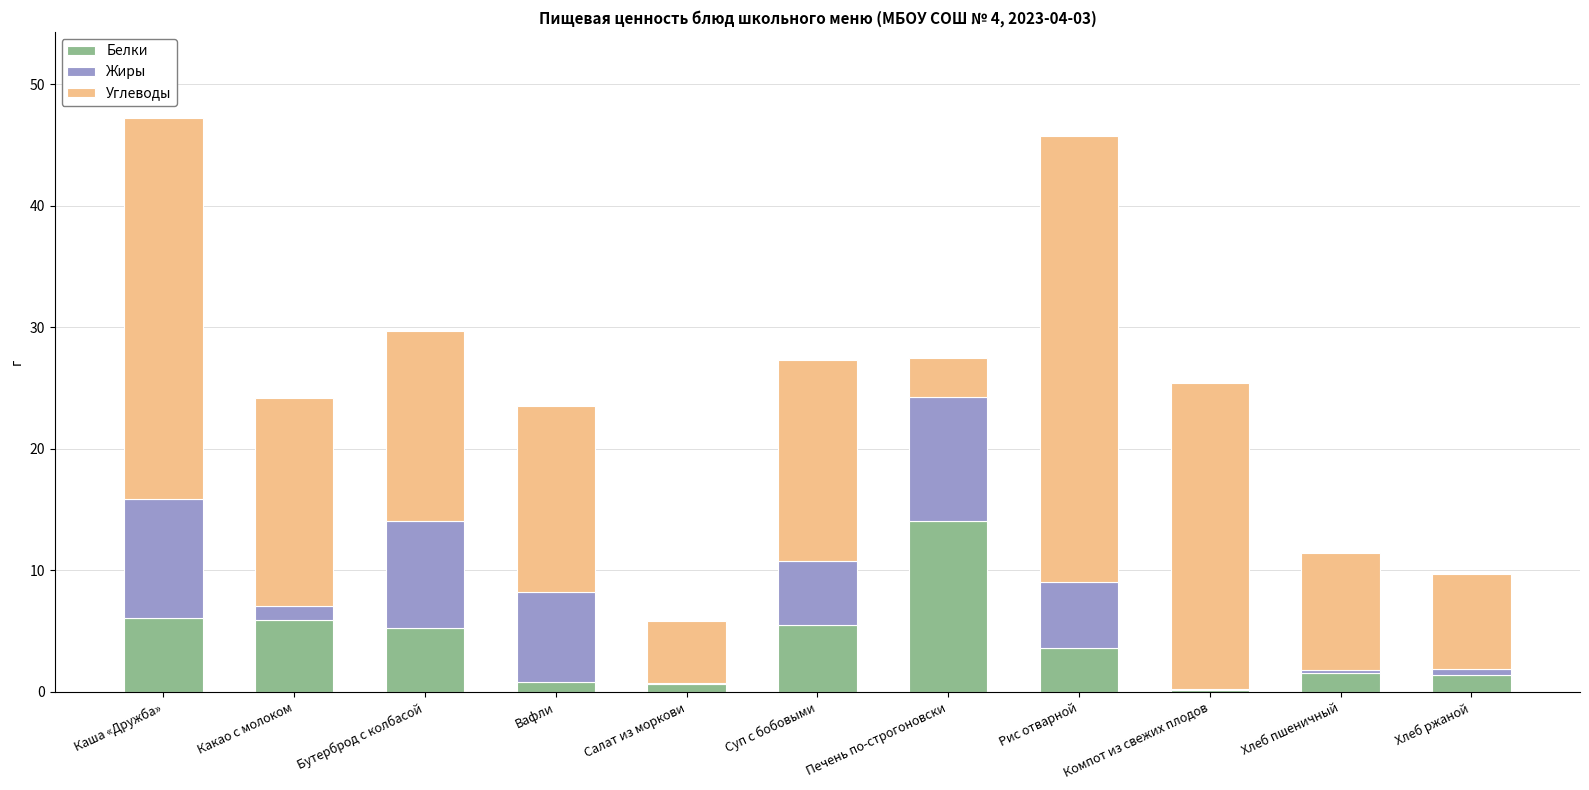

At which label does Белки reach its peak?

Печень по-строгоновски